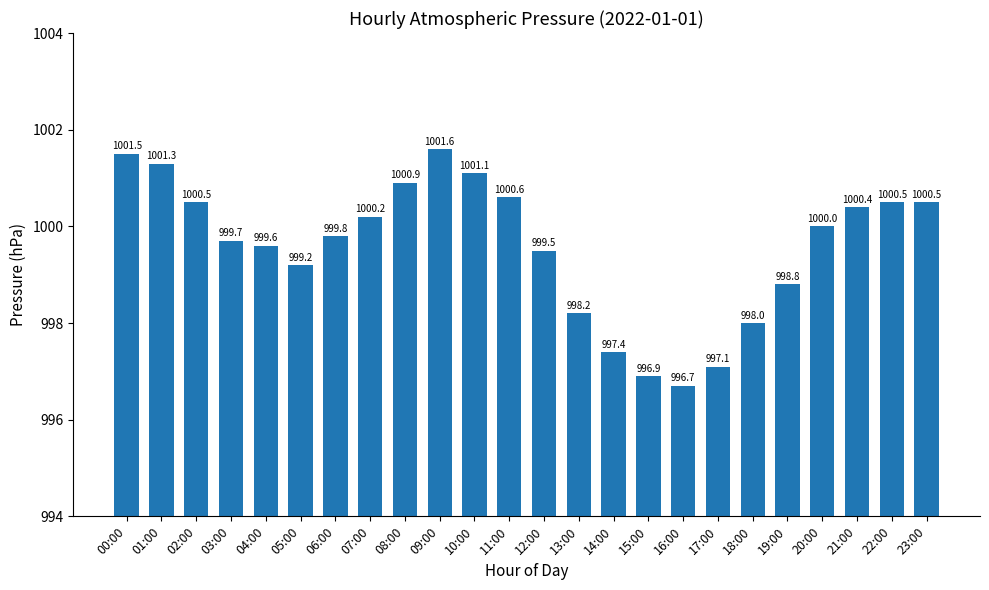

Reading left to right, list all the values displayed in this chart.

00:00=1001.5	01:00=1001.3	02:00=1000.5	03:00=999.7	04:00=999.6	05:00=999.2	06:00=999.8	07:00=1000.2	08:00=1000.9	09:00=1001.6	10:00=1001.1	11:00=1000.6	12:00=999.5	13:00=998.2	14:00=997.4	15:00=996.9	16:00=996.7	17:00=997.1	18:00=998.0	19:00=998.8	20:00=1000.0	21:00=1000.4	22:00=1000.5	23:00=1000.5